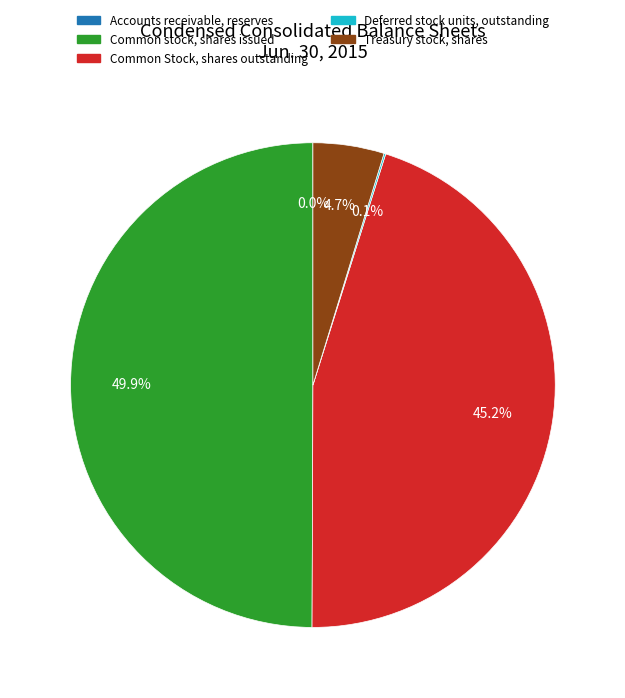

Is the sum of Treasury stock, shares and Common stock, shares issued greater than half?

Yes